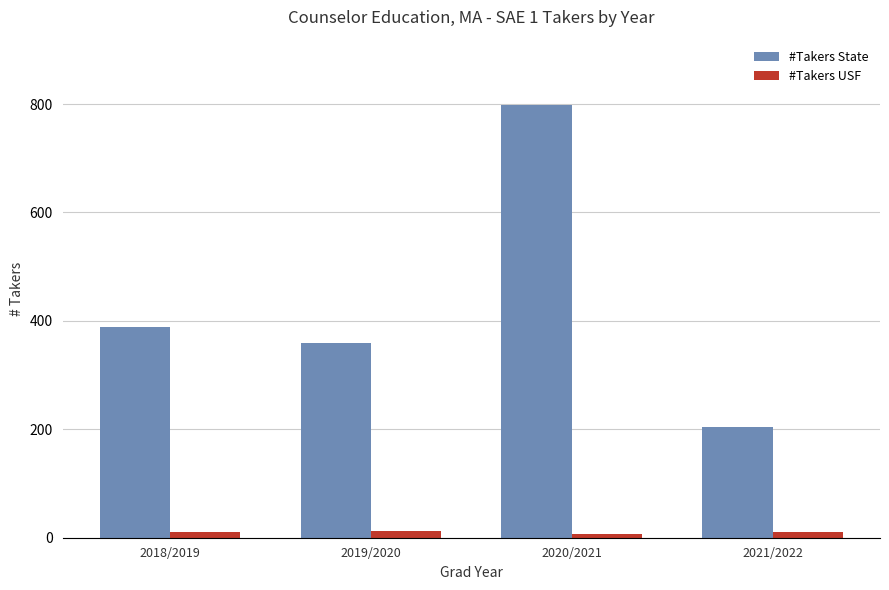

At which category is the sum across all series the highest?

2020/2021